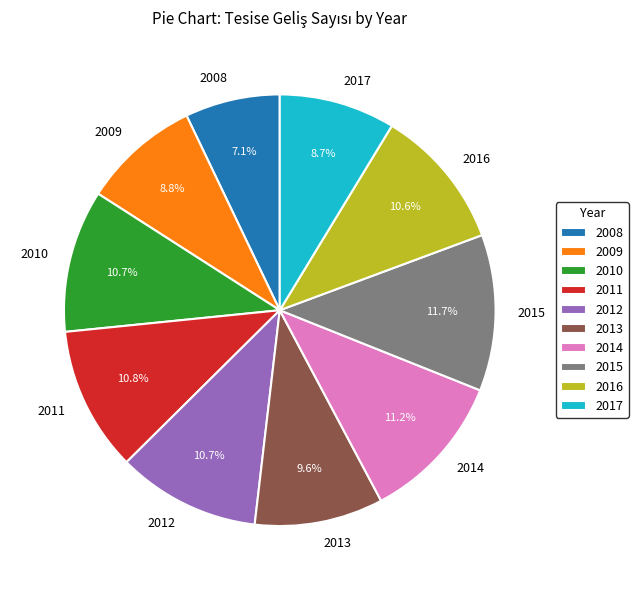

What percentage is the 2013 slice, to the nearest percent?

10%